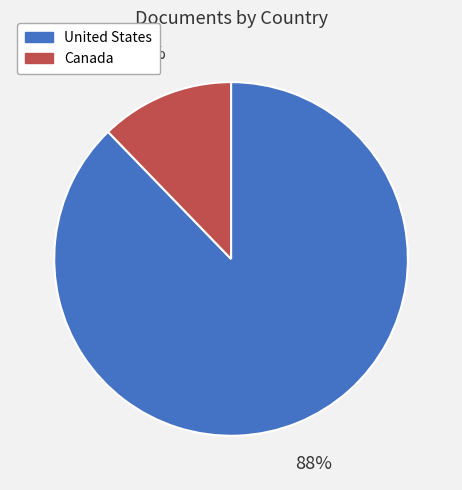

True or false: United States accounts for 99% of the total.

False